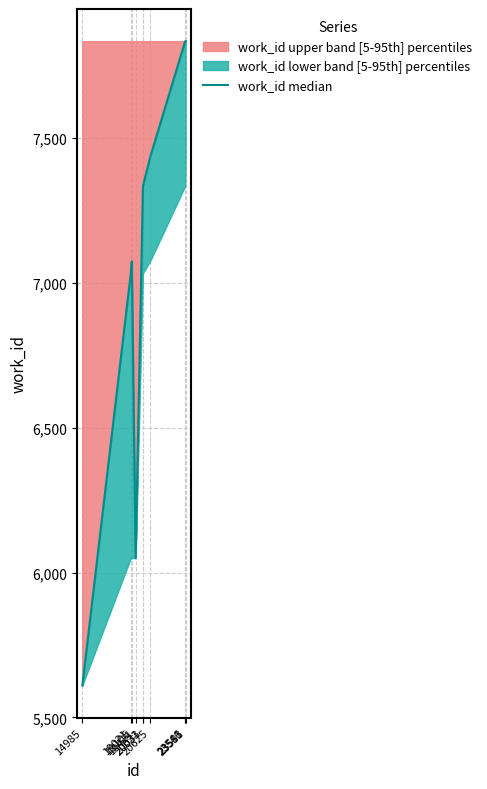

What is the maximum value shown in the chart?

7835